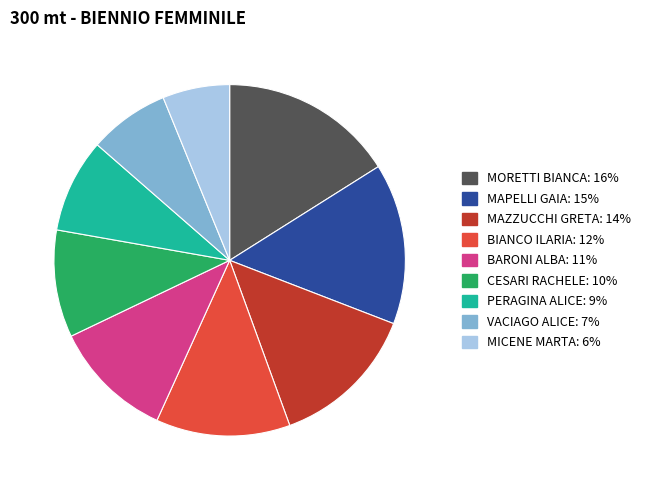

How many slices are in this pie chart?

9